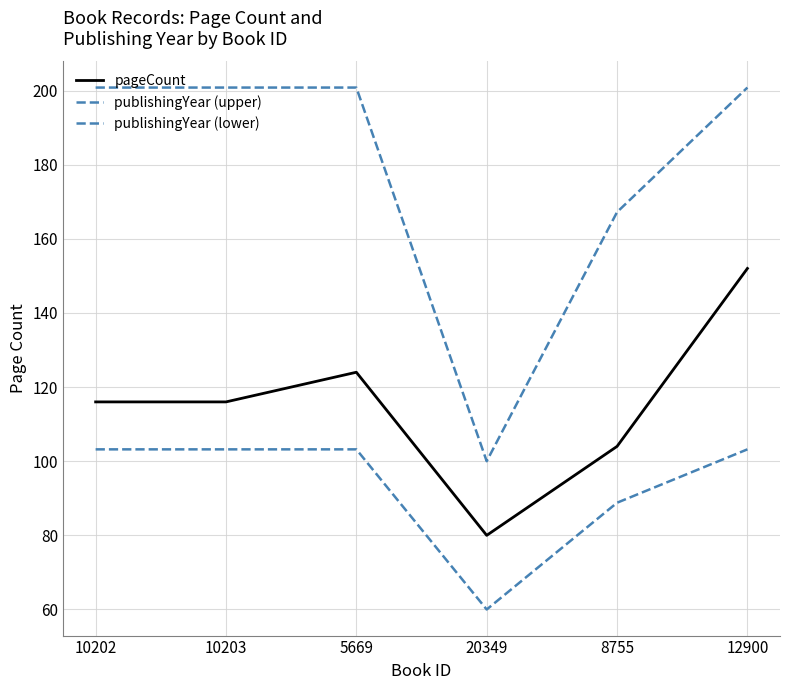

True or false: publishingYear (lower) and pageCount intersect in this chart.

False